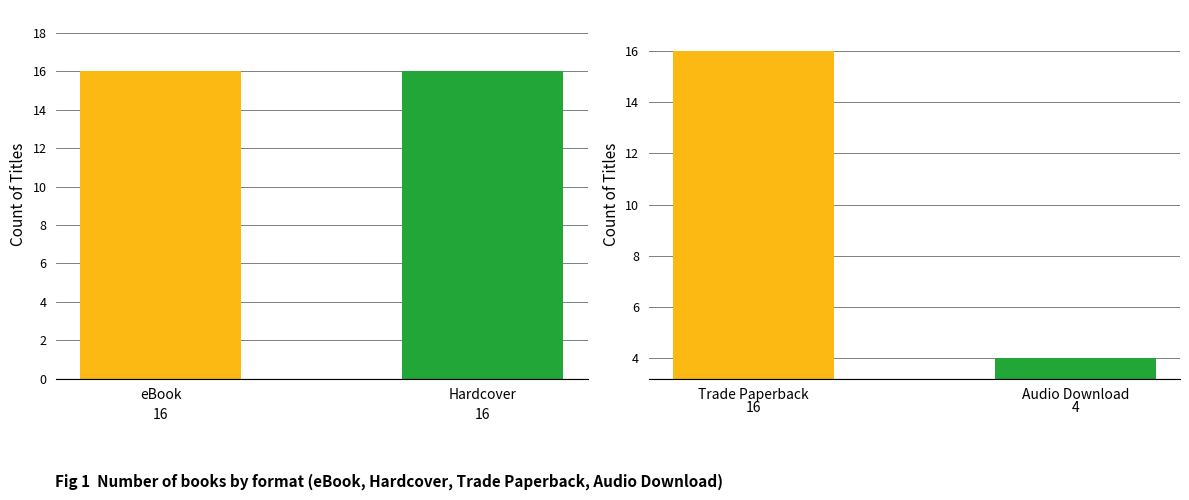

What is the average value?

13